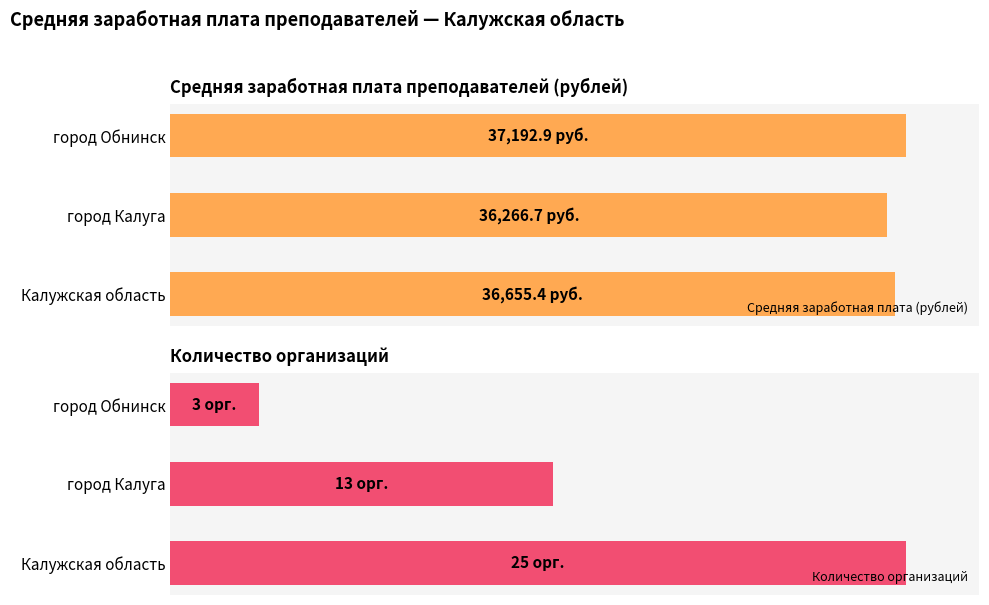

Where is Средняя заработная плата (рублей) nearest to the value 98?

1